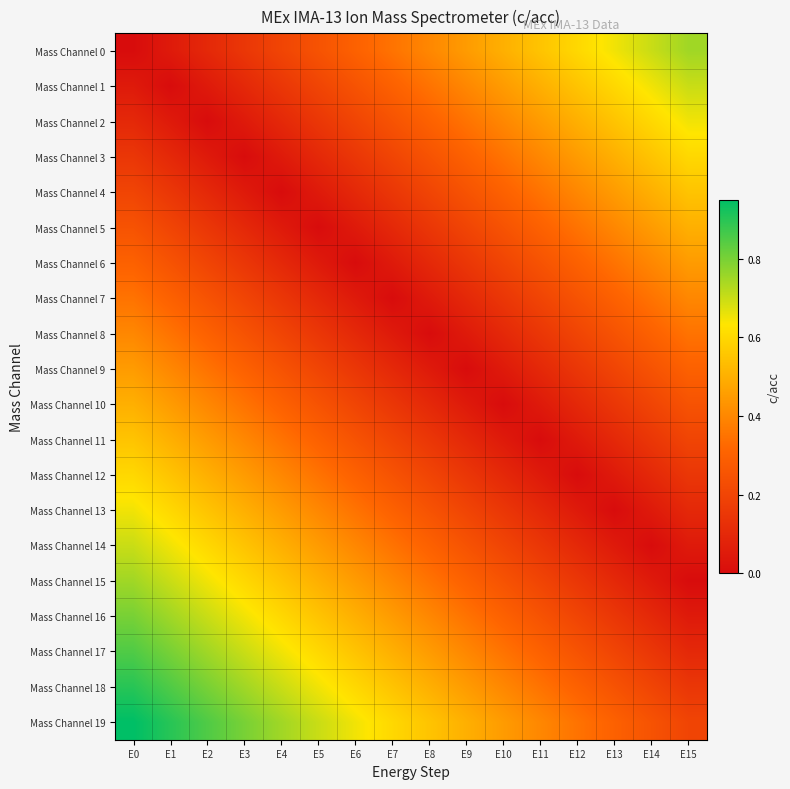

Which label corresponds to the smallest value in the chart?

E0